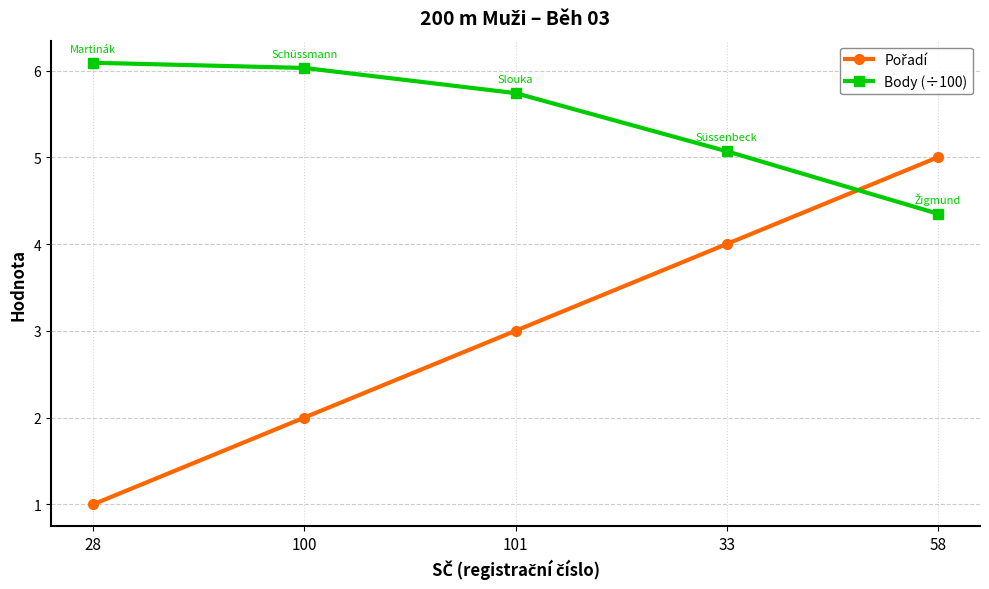

Which series has the largest total across all categories?

Body (÷100)